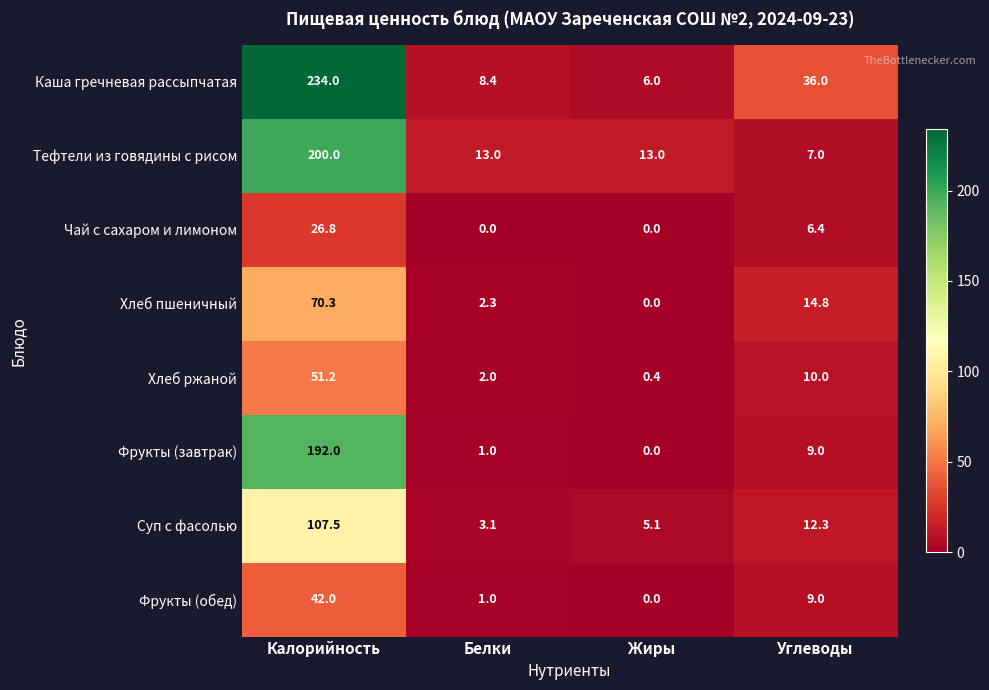

How many data points does each series have?

4